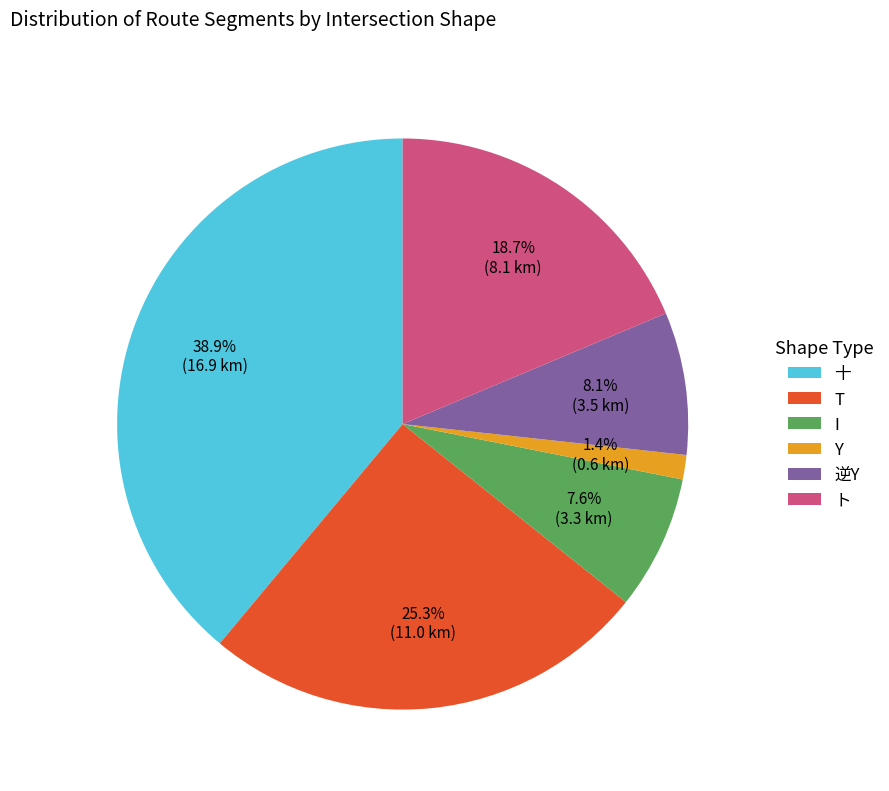

True or false: ト accounts for 2% of the total.

False